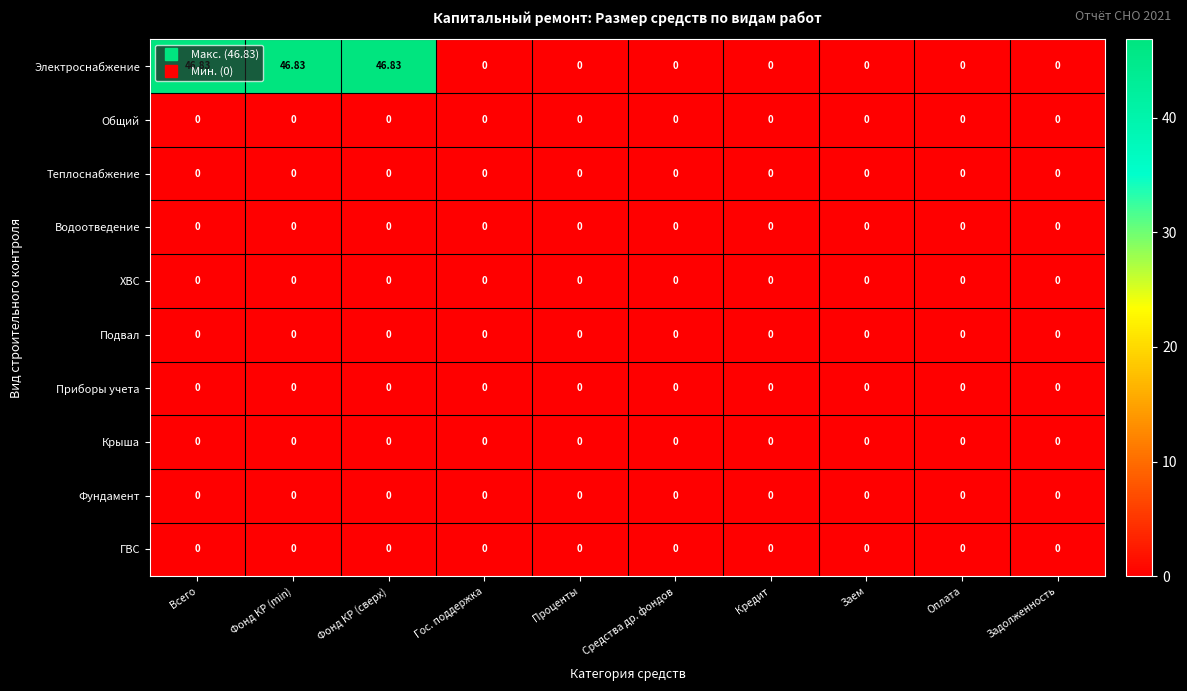

Which series has the largest total across all categories?

Электроснабжение